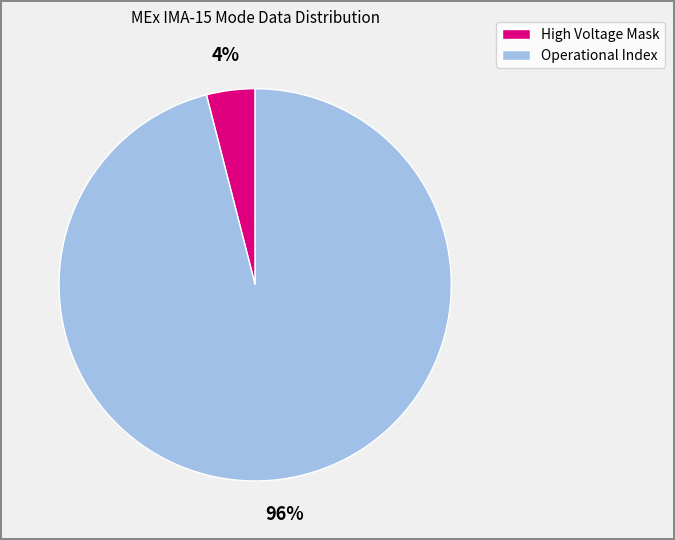

Does High Voltage Mask account for over 50% of the chart?

No